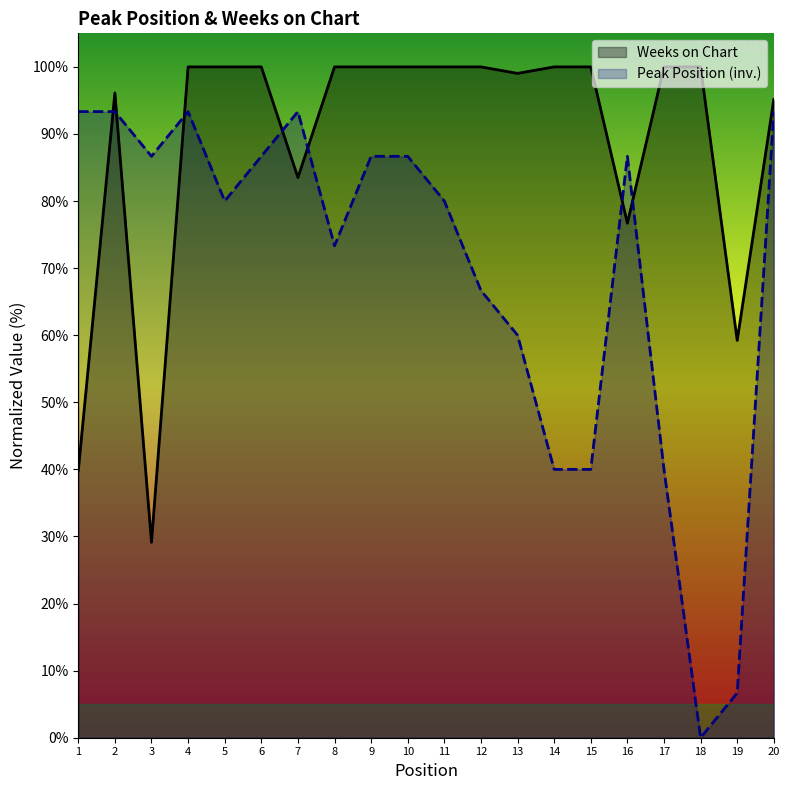

Is it true that Peak Position equals 93.3 at 20?

True